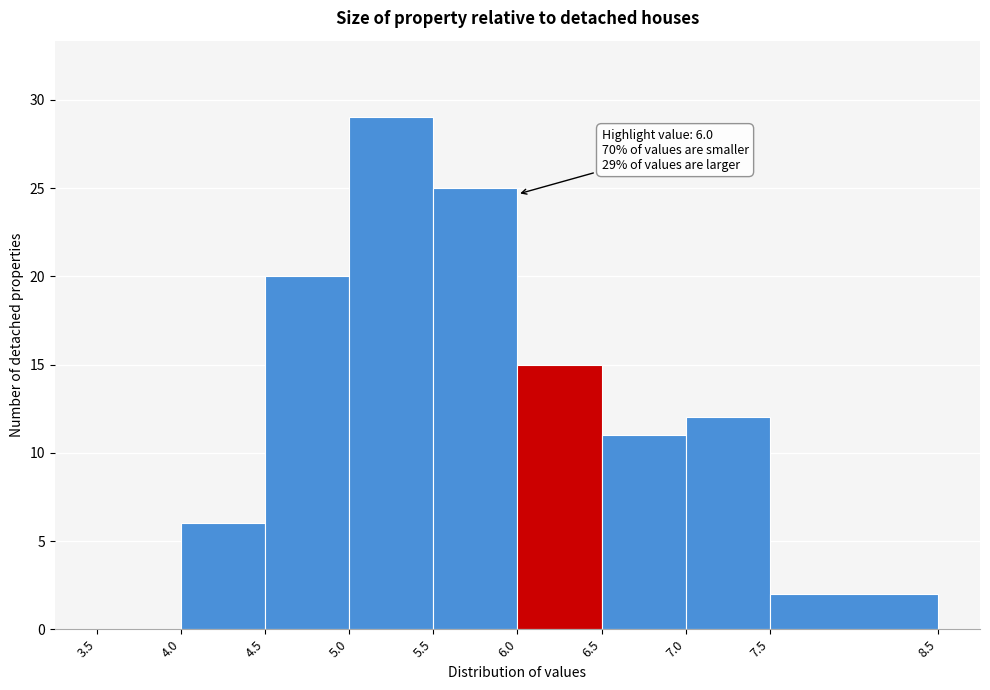

Which range on the x-axis has the tallest bar?

5.0 to 5.5